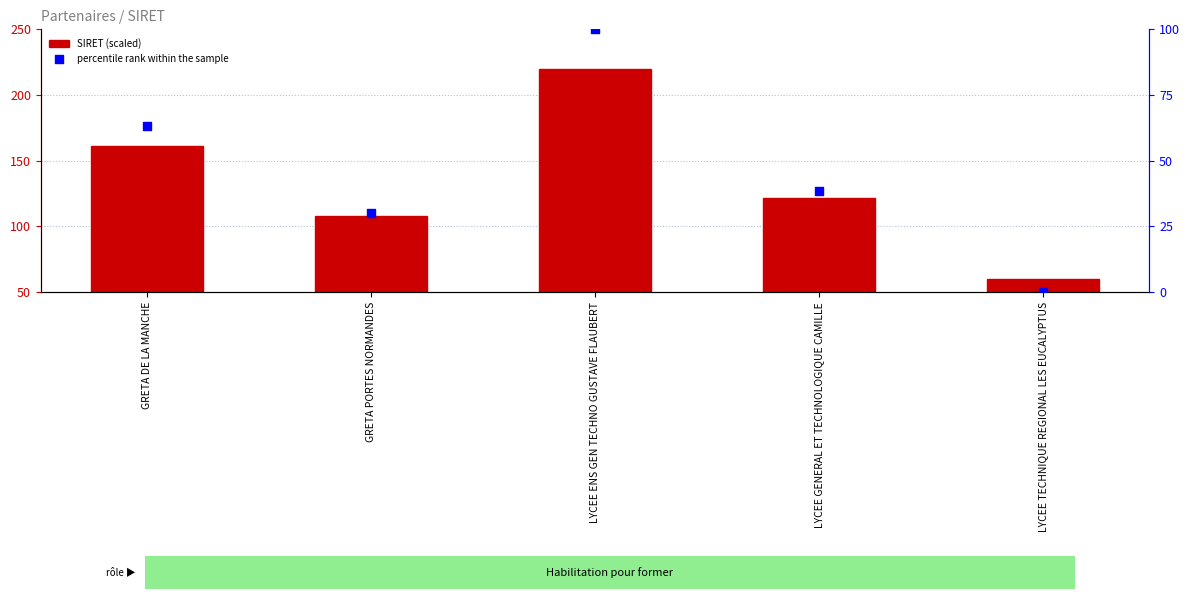

At which category is the sum across all series the highest?

LYCEE ENS GEN TECHNO GUSTAVE FLAUBERT